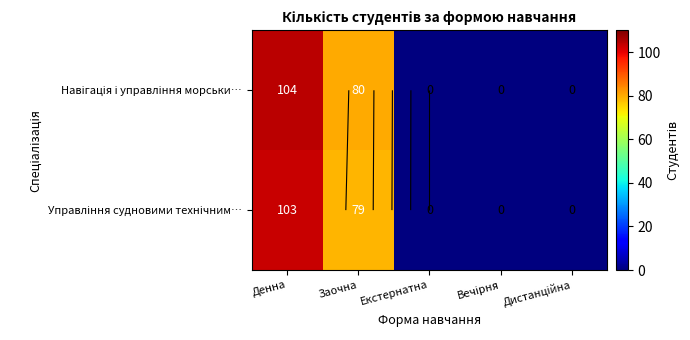

What is the greatest value displayed?

104